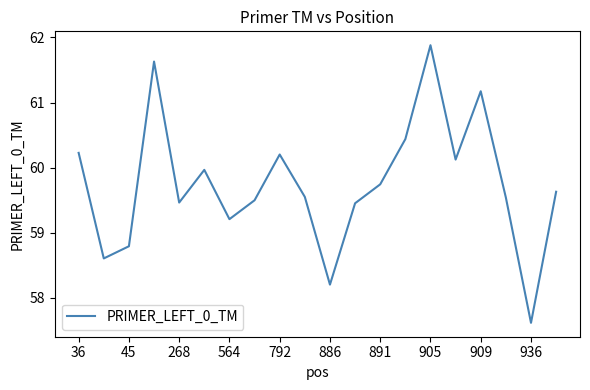

What is the maximum value shown in the chart?

61.9